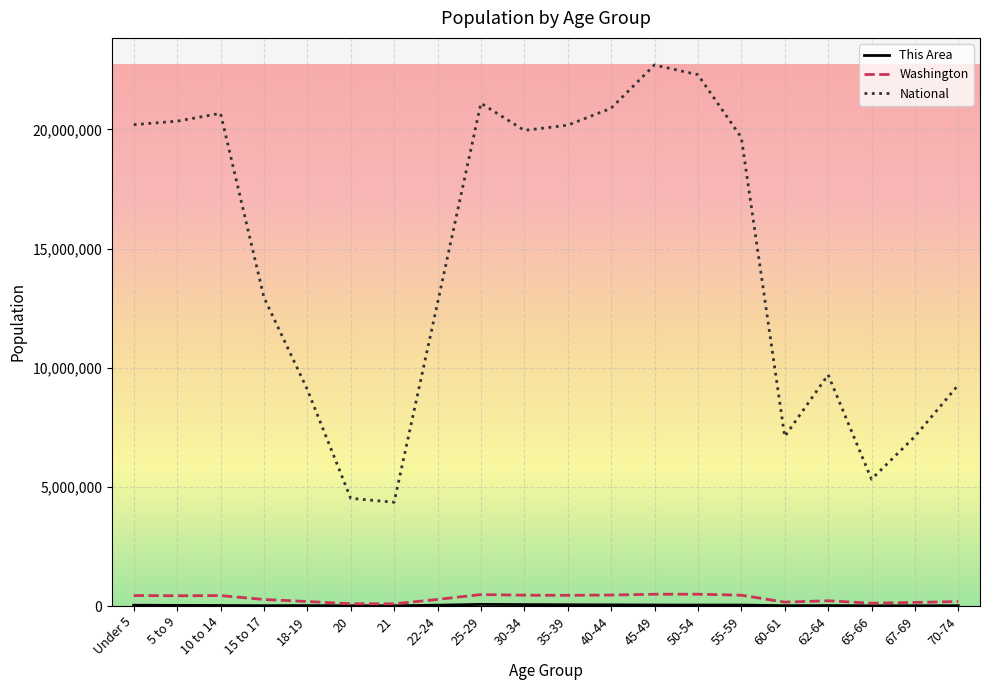

The value of National at 18-19 is 9086089. True or false?

True